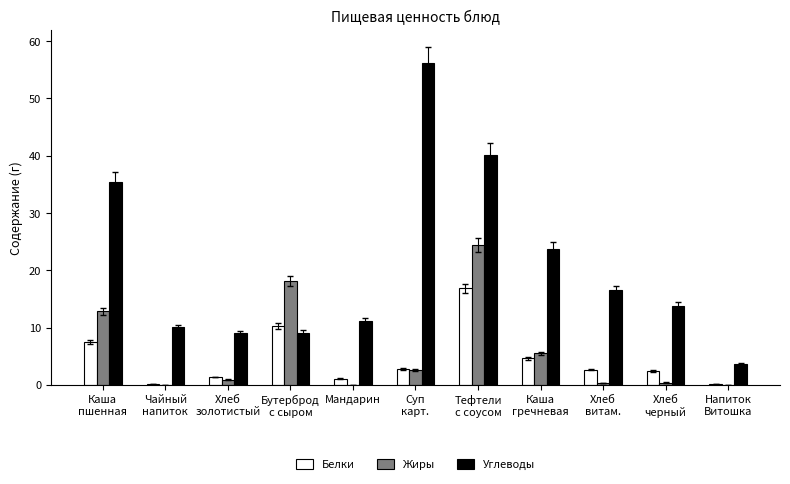

What is the maximum value shown in the chart?

56.2